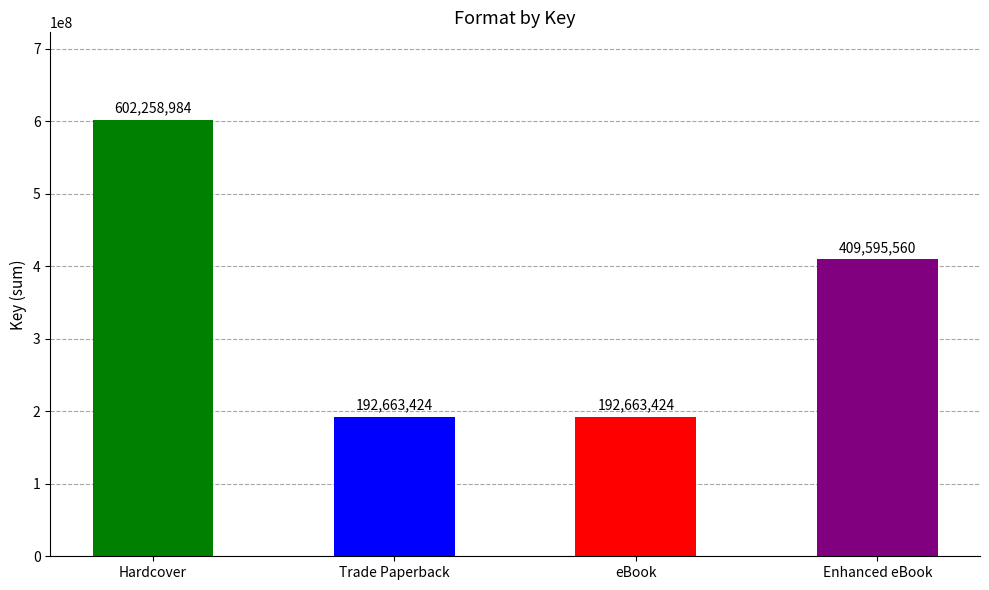

Which label corresponds to the largest value in the chart?

Hardcover